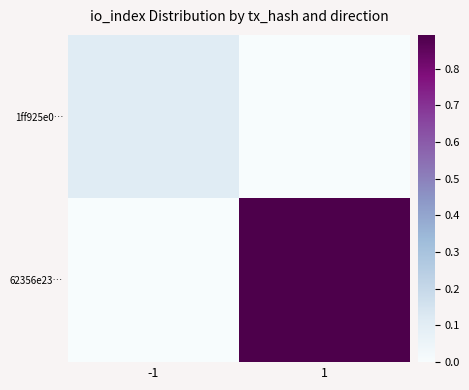

What is the spread (max minus min) of values at 1?

0.9